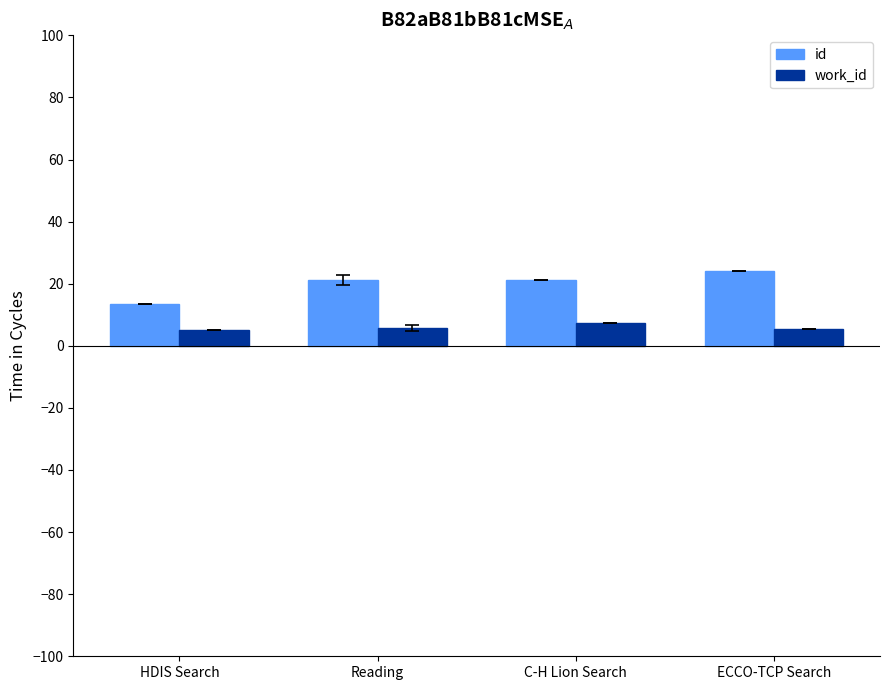

True or false: work_id has a value of 7.5 at C-H Lion Search.

True